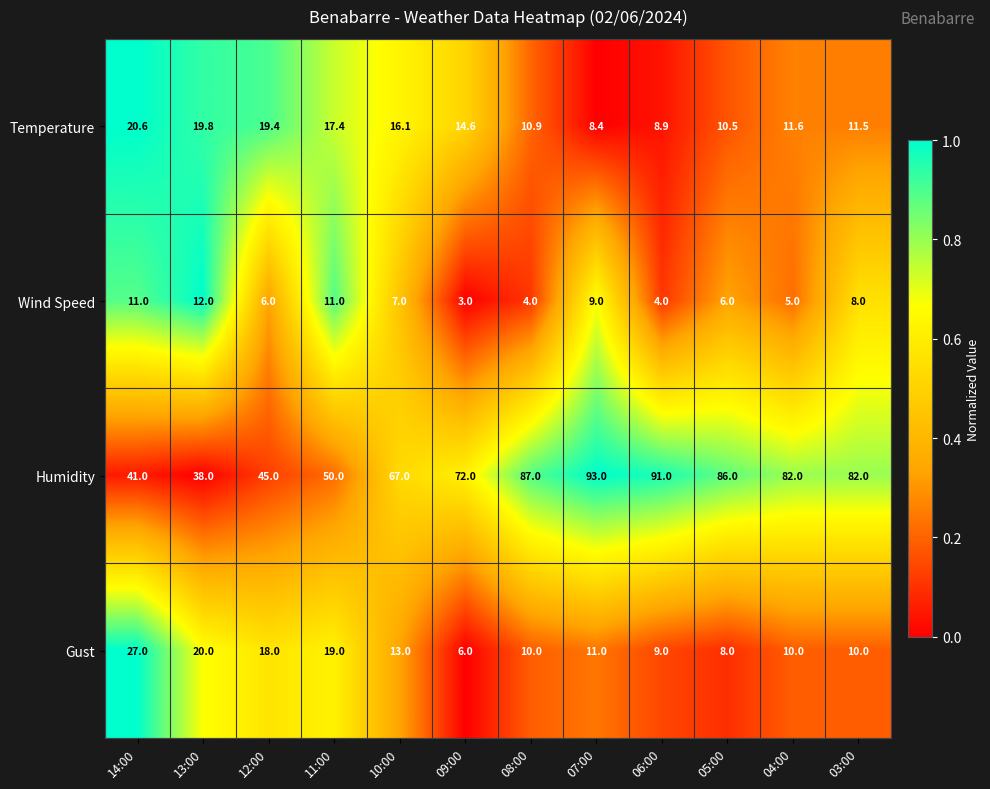

At which category is the sum across all series the highest?

07:00